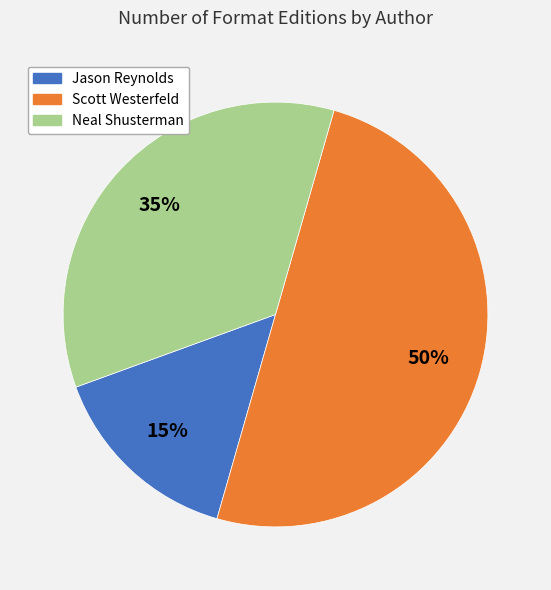

To the nearest percent, what is the average slice percentage?

33%